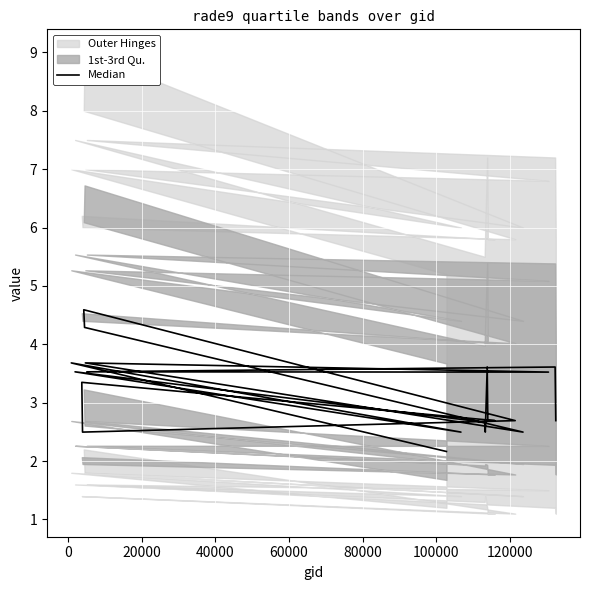

Reading left to right, what are all the values shown in this chart?

2.2	3.7	2.5	3.5	2.7	2.5	3.6	2.7	2.7	3.3	2.5	2.7	4.6	4.3	2.5	3.7	3.5	3.5	3.6	2.7